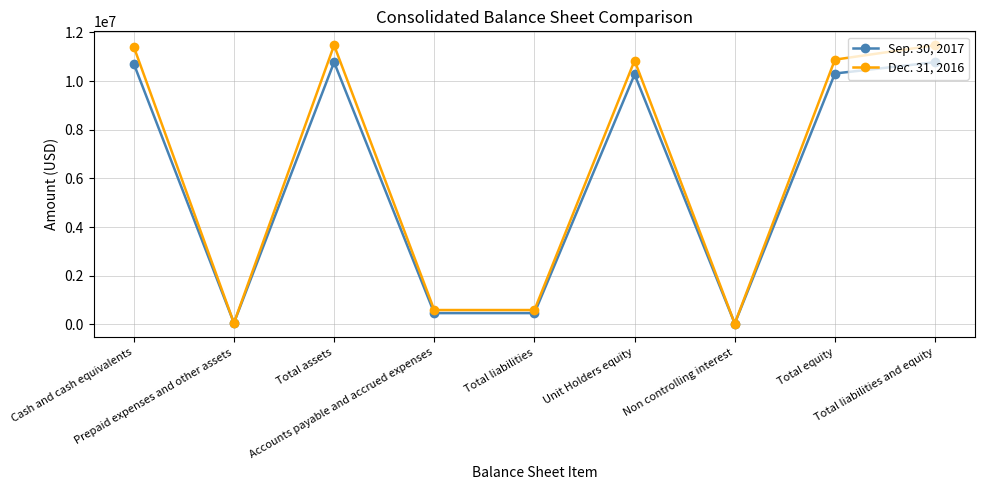

What is the value of the Dec. 31, 2016 point at the 9th from the left?

11472712